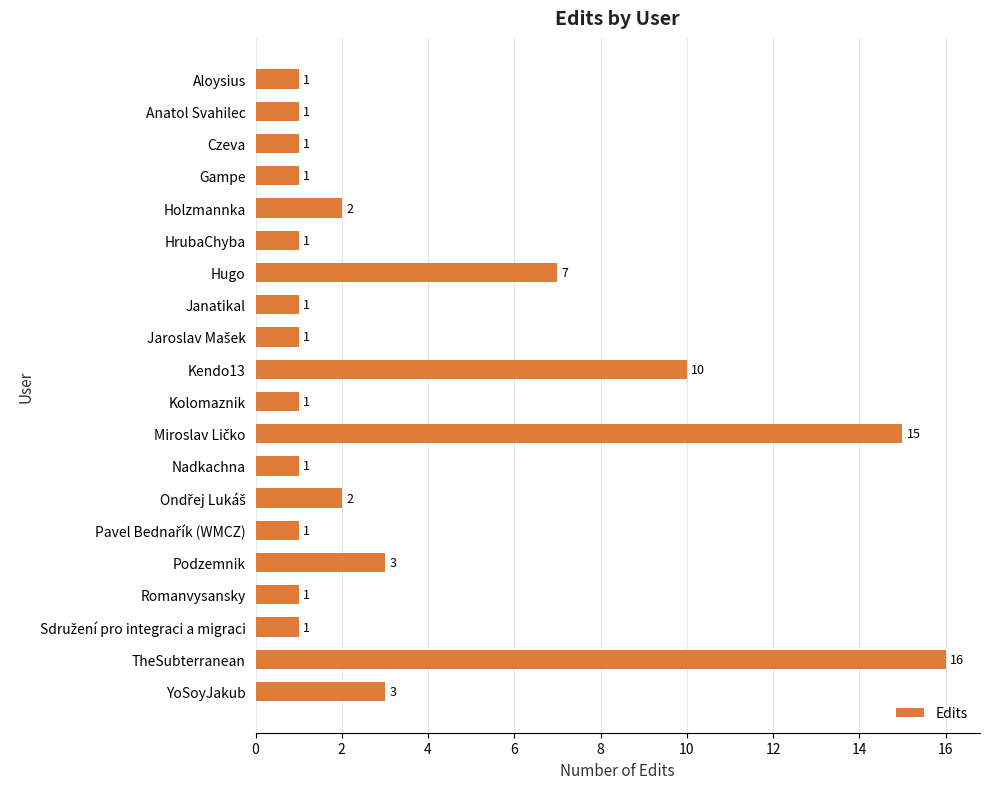

What is the label of the 13th bar from the top?

Nadkachna